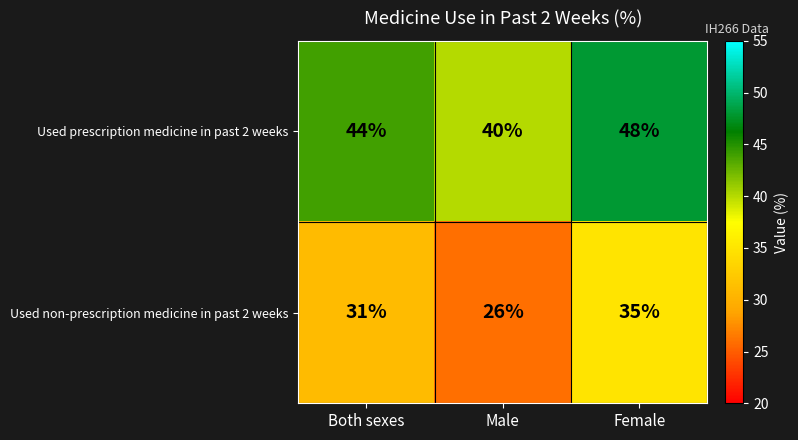

What is the difference between the Used non-prescription medicine in past 2 weeks values at Female and Male?

9